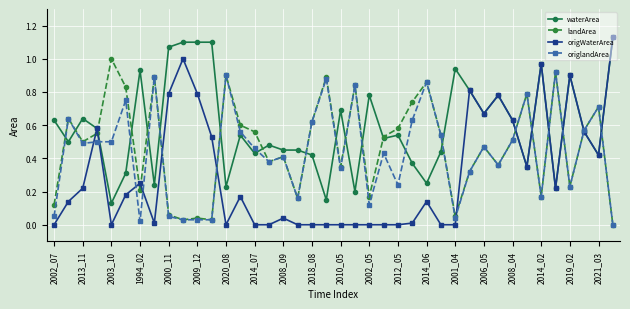

Is this an area chart (filled region under the line)?

No